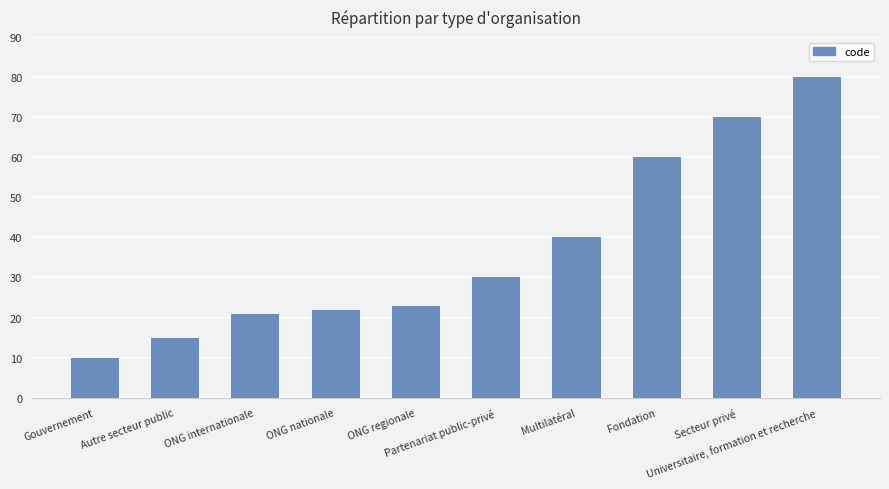

What is the greatest value displayed?

80